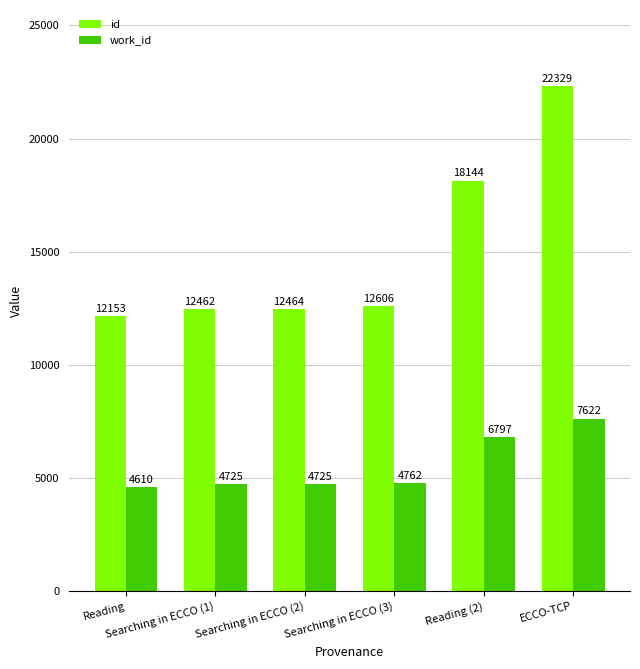

True or false: id has a value of 6966 at Searching in ECCO (3).

False